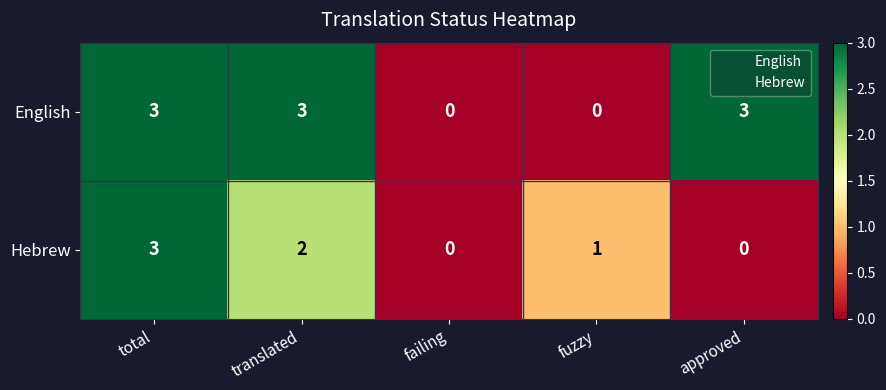

How many distinct data groups are displayed?

2